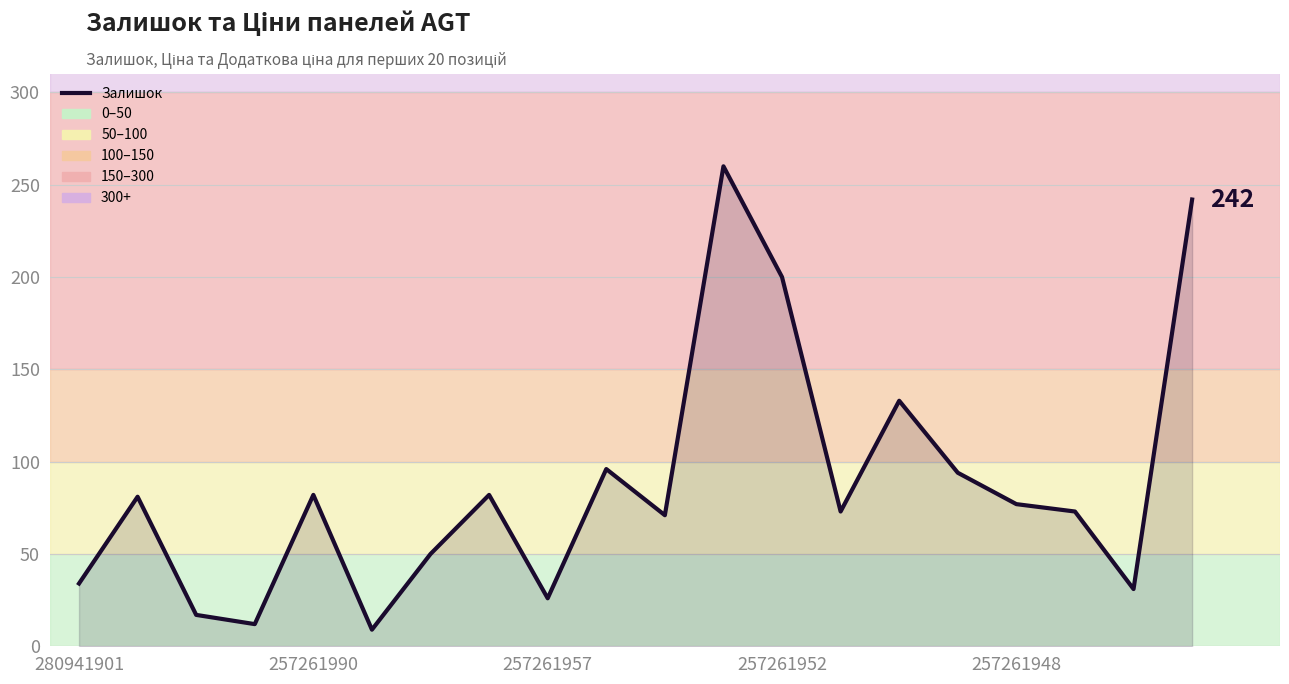

What is the greatest value displayed?

260